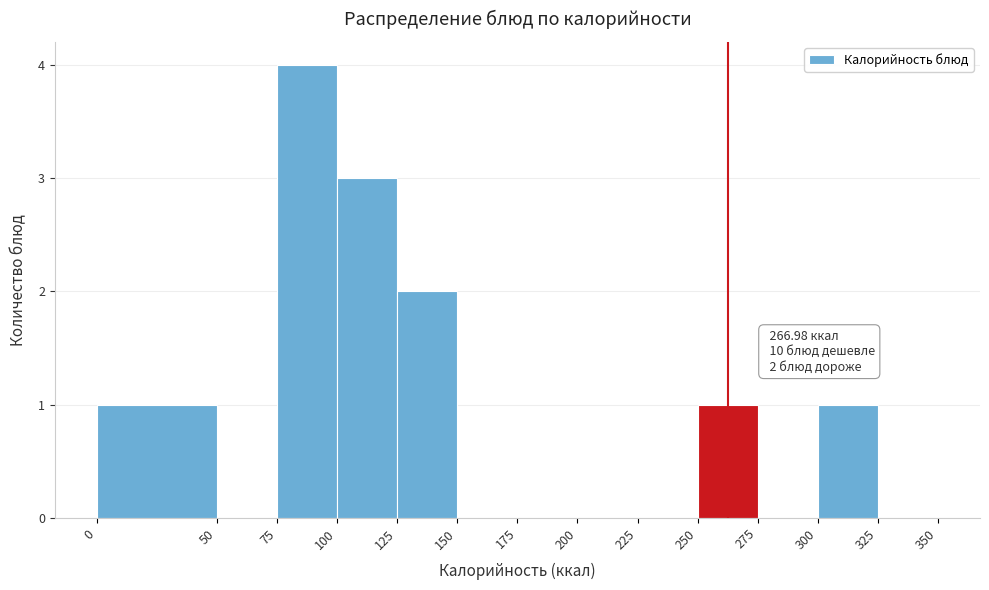

Over which range of the x-axis is the bar tallest?

75 to 100